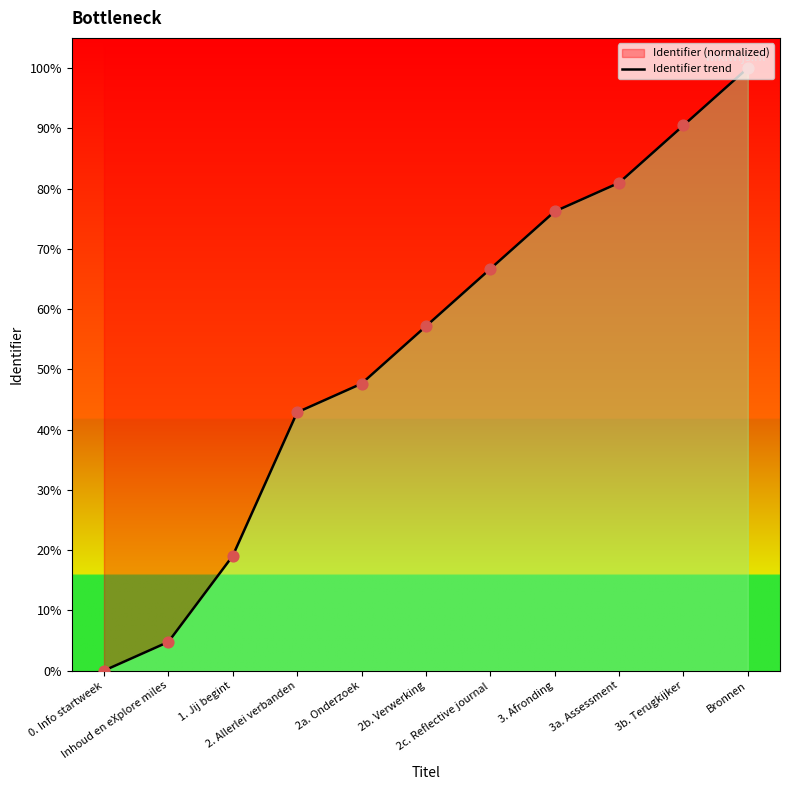

Between 2a. Onderzoek and 0. Info startweek, which is larger?

2a. Onderzoek